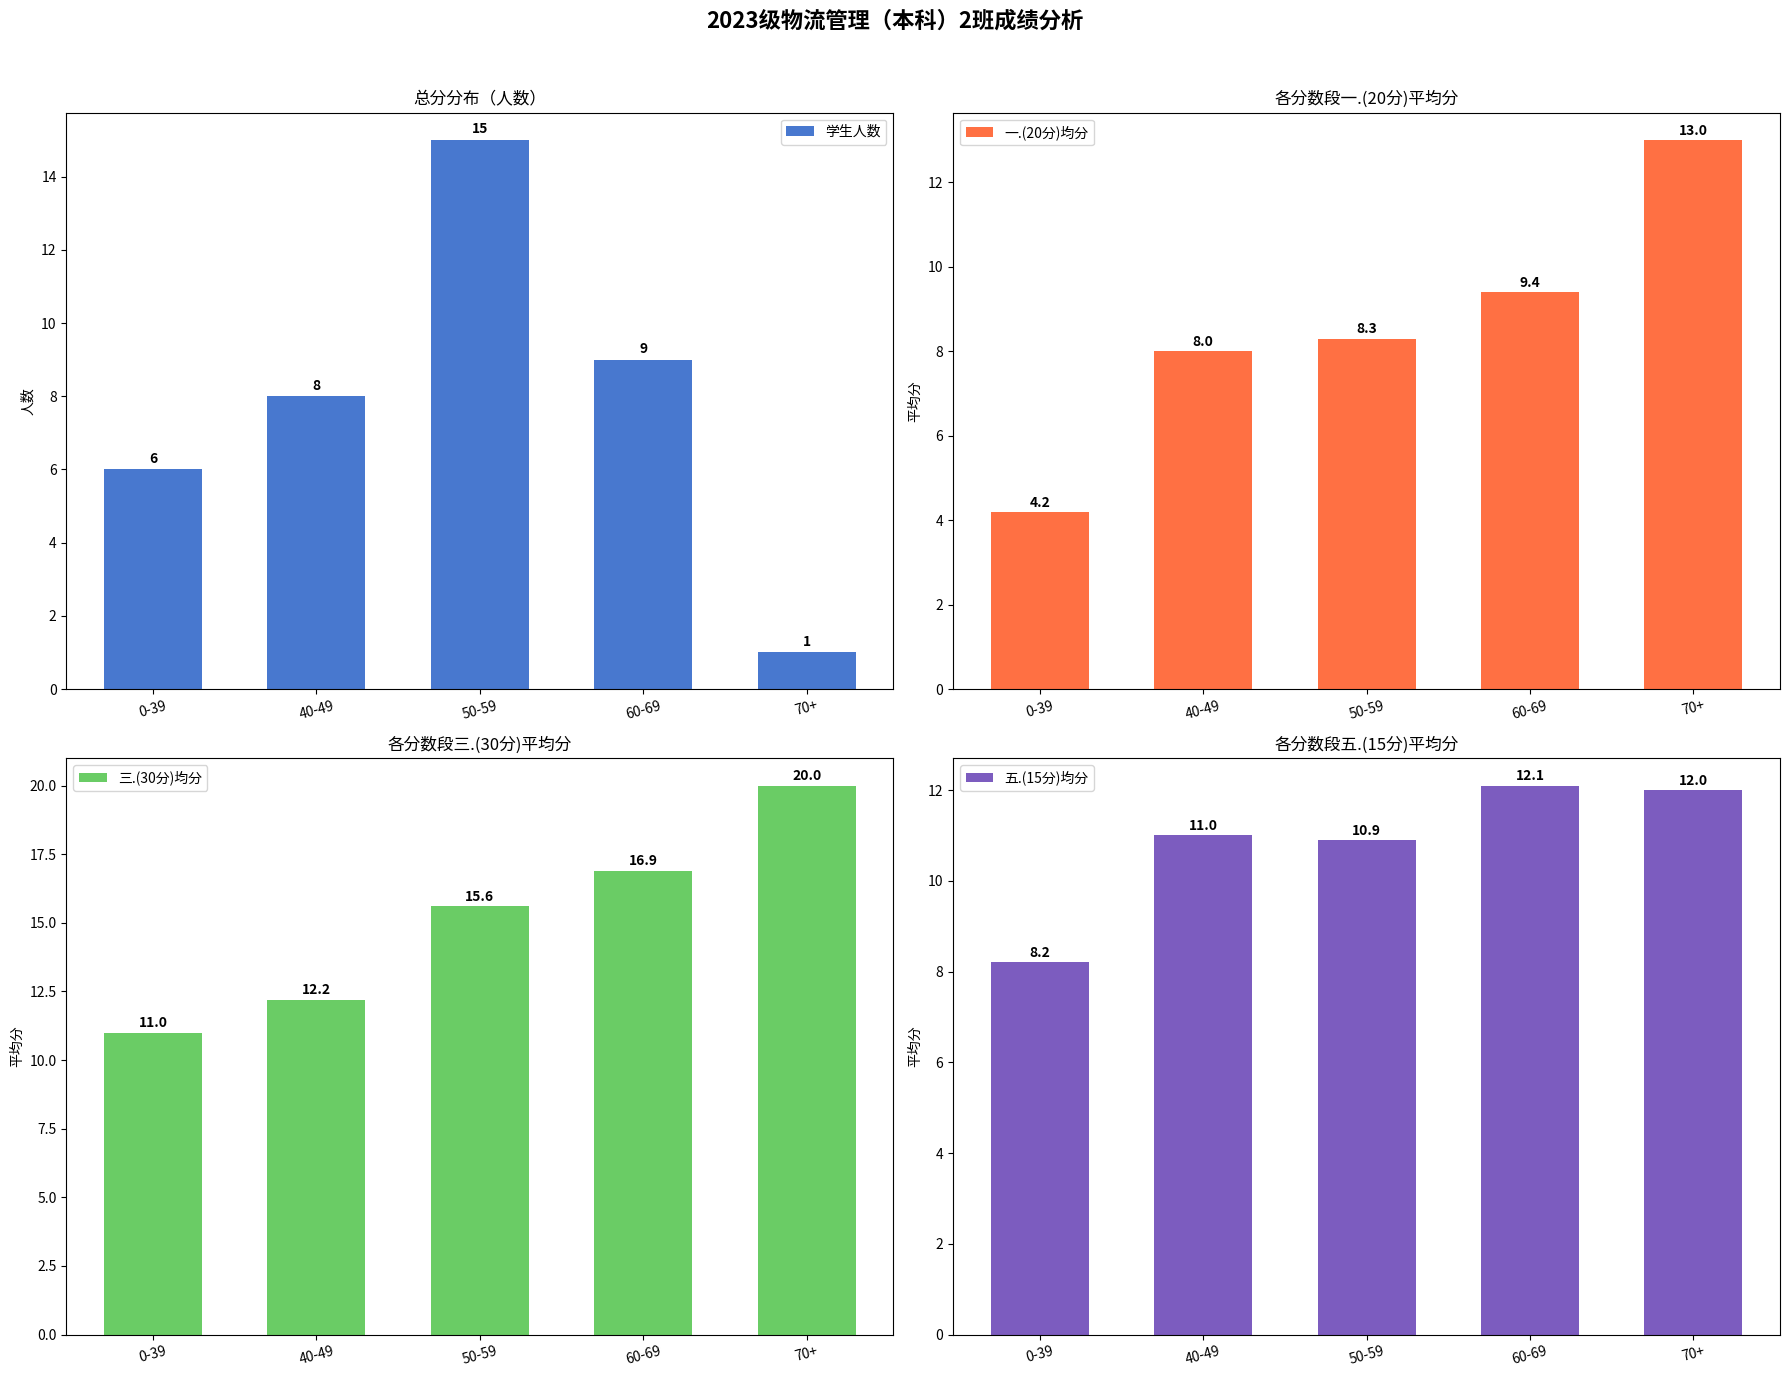

Rank the categories by 三.(30分)均分 value from highest to lowest.

70+, 60-69, 50-59, 40-49, 0-39